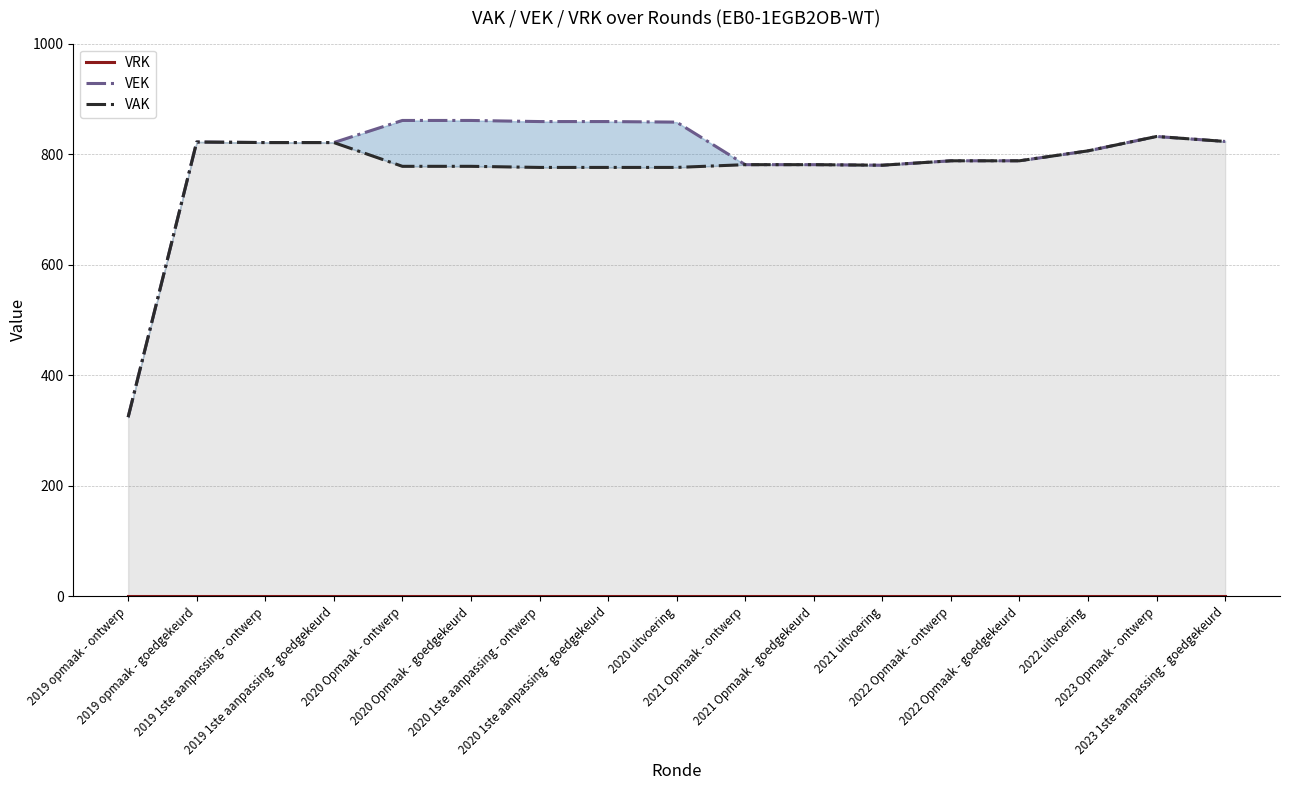

What is the label of the 10th point from the left?

2021 Opmaak - ontwerp